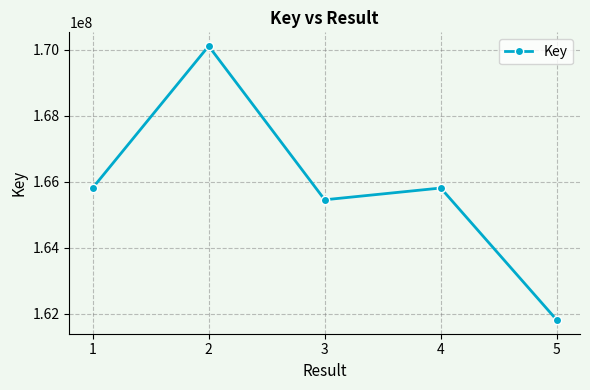

At which category does the data reach its first local peak?

2